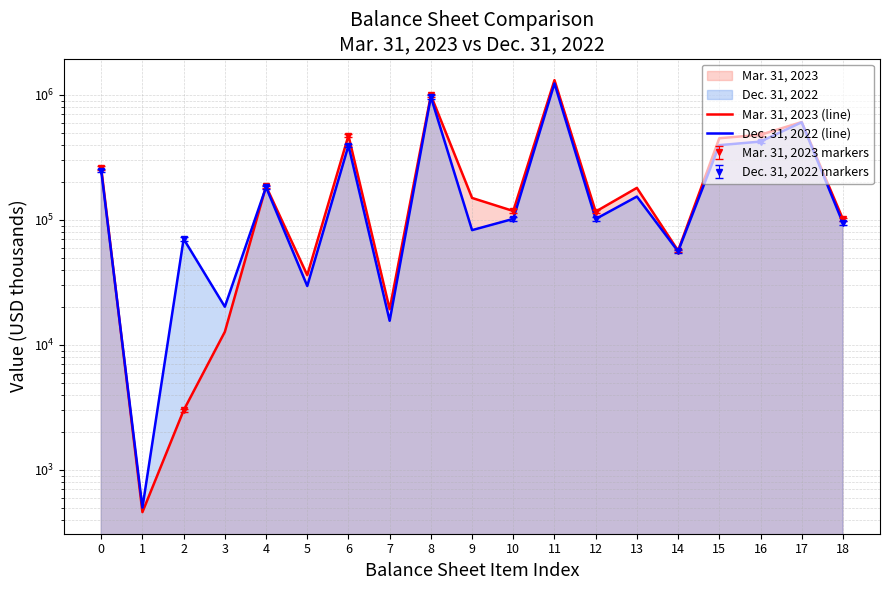

Is the value of Mar. 31, 2023 (line) at 13 greater than the value of Dec. 31, 2022 (line) at 2?

Yes